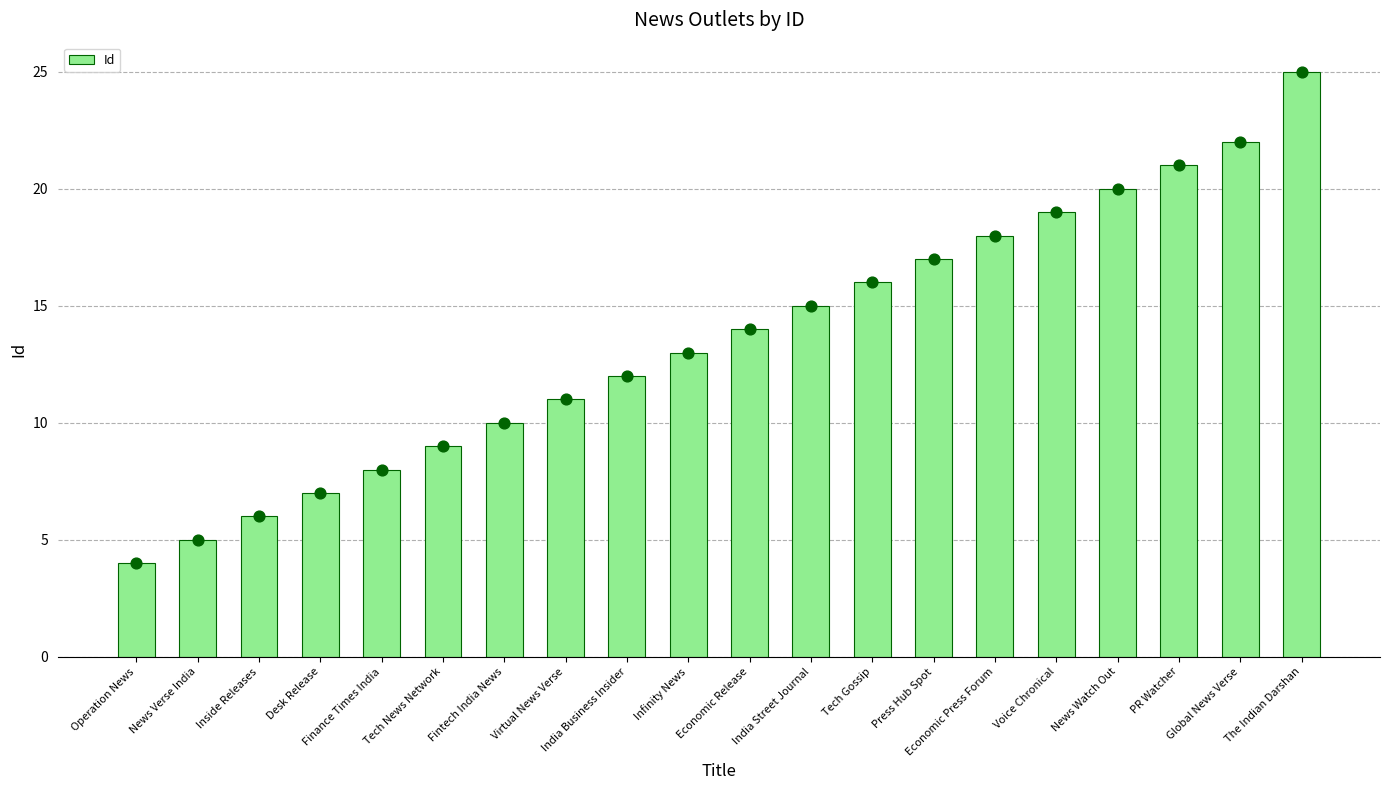

What is the ratio of the value at India Business Insider to the value at India Street Journal?

0.8